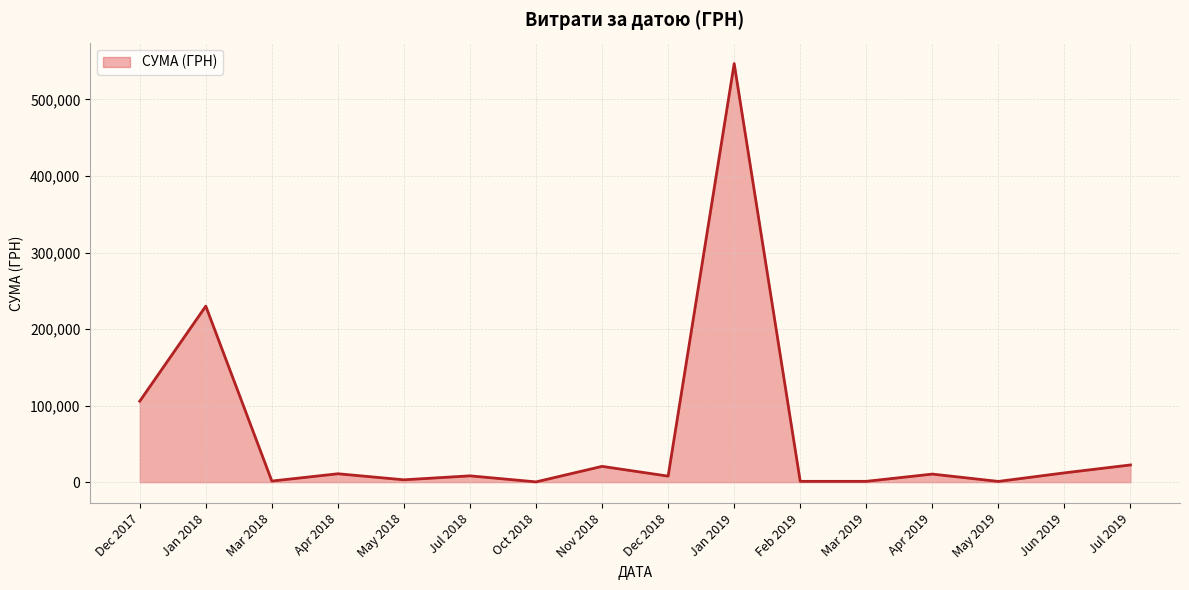

What is the difference between the maximum and minimum values?

546569.7